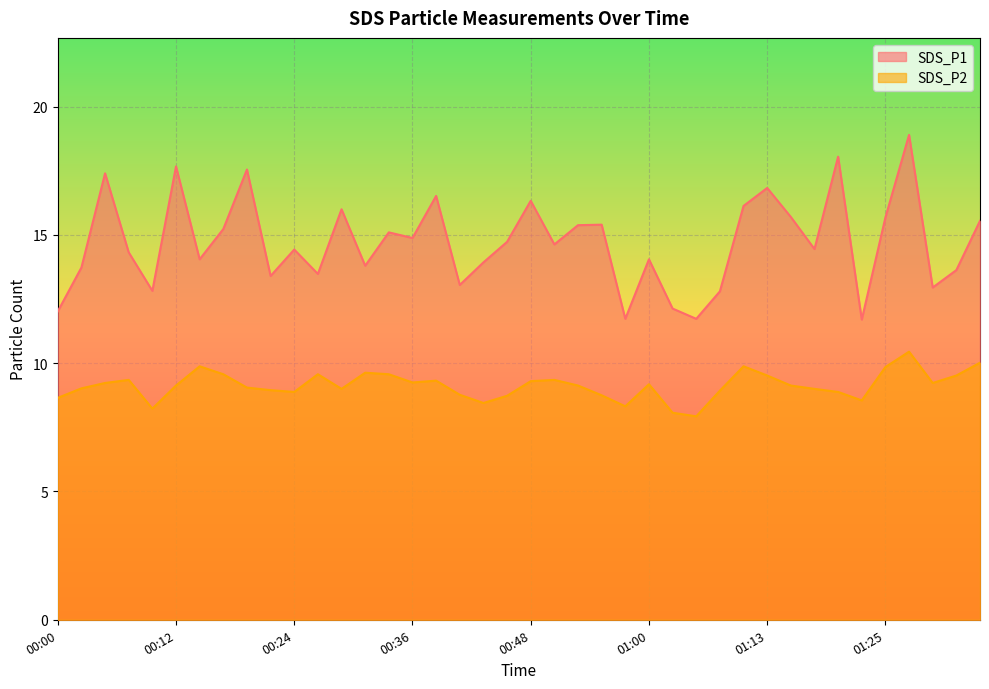

What is the spread (max minus min) of values at 01:33?

4.1